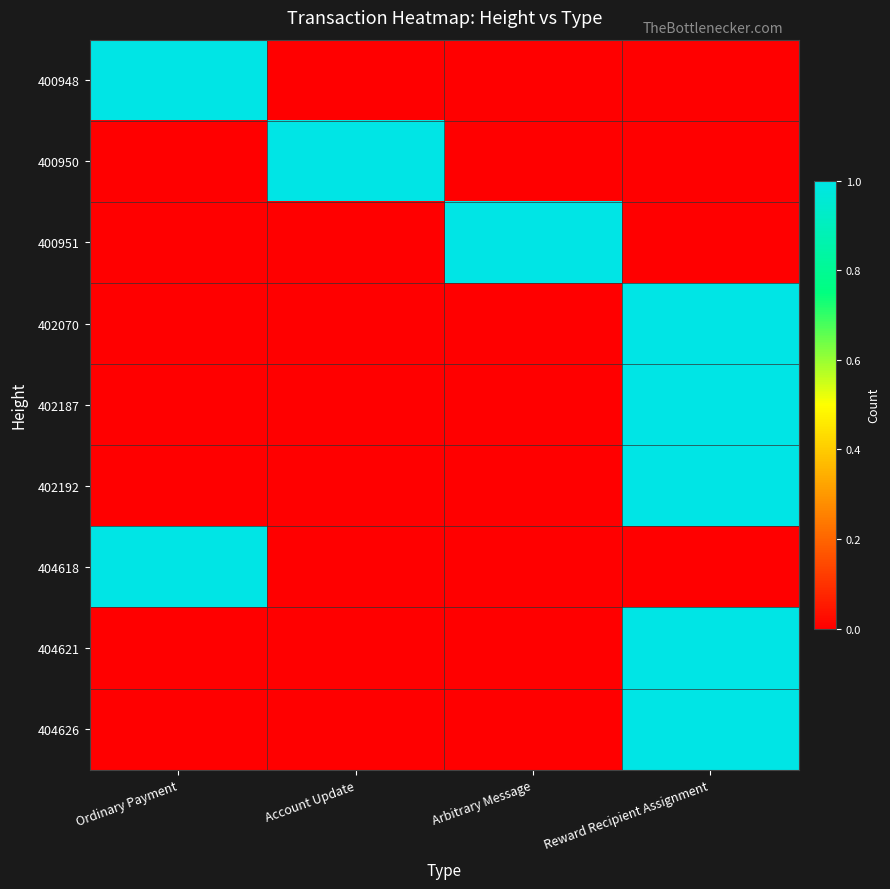

At Arbitrary Message, list the series in order from largest to smallest.

400951, 400948, 400950, 402070, 402187, 402192, 404618, 404621, 404626